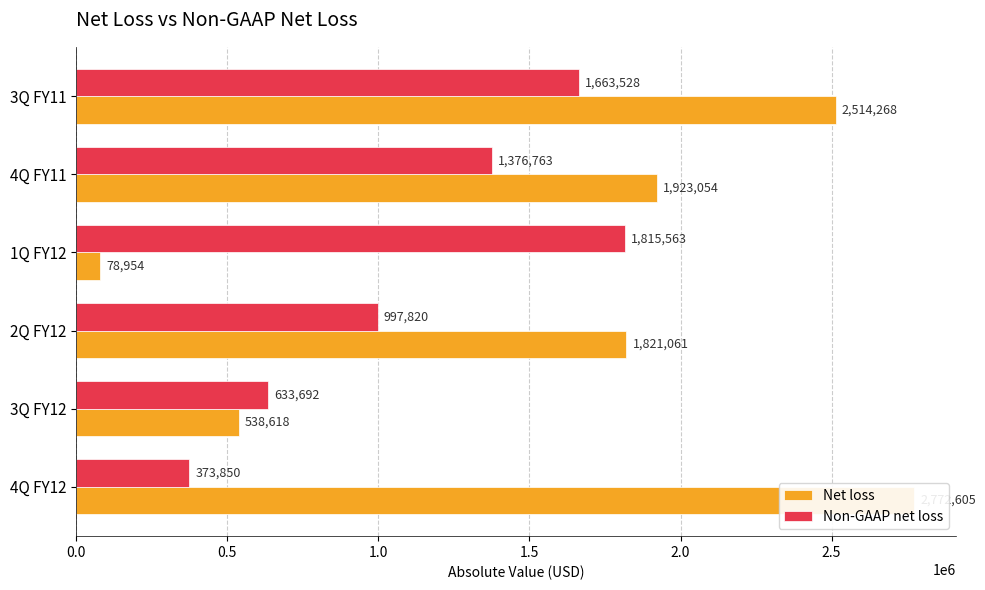

The Non-GAAP net loss series shows 1299963 at 2Q FY12. True or false?

False